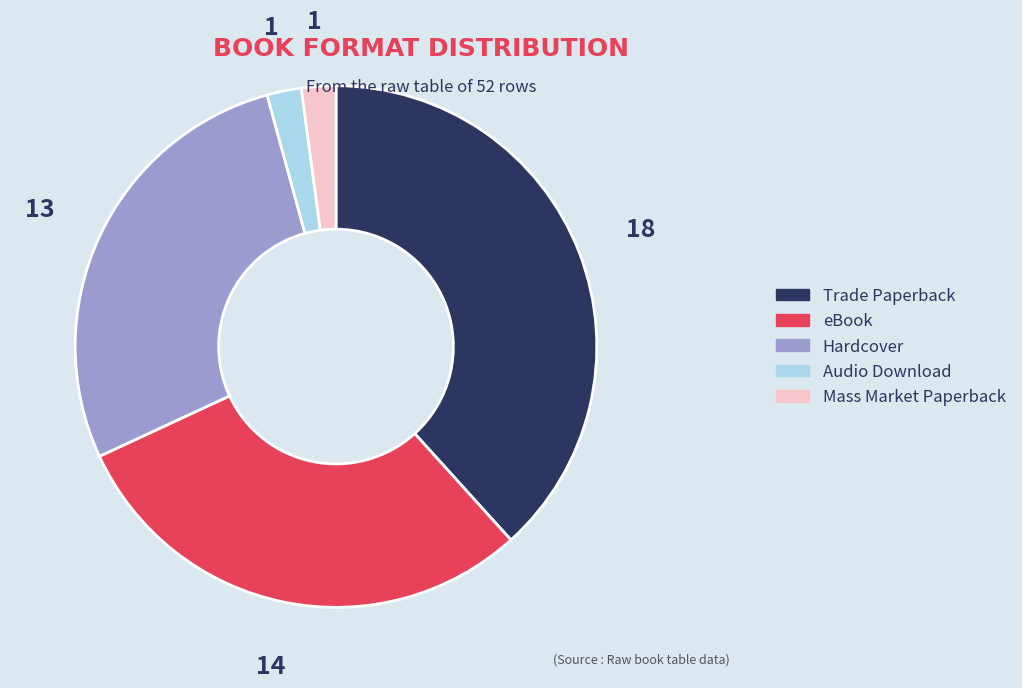

Is Trade Paperback the majority of the pie?

No